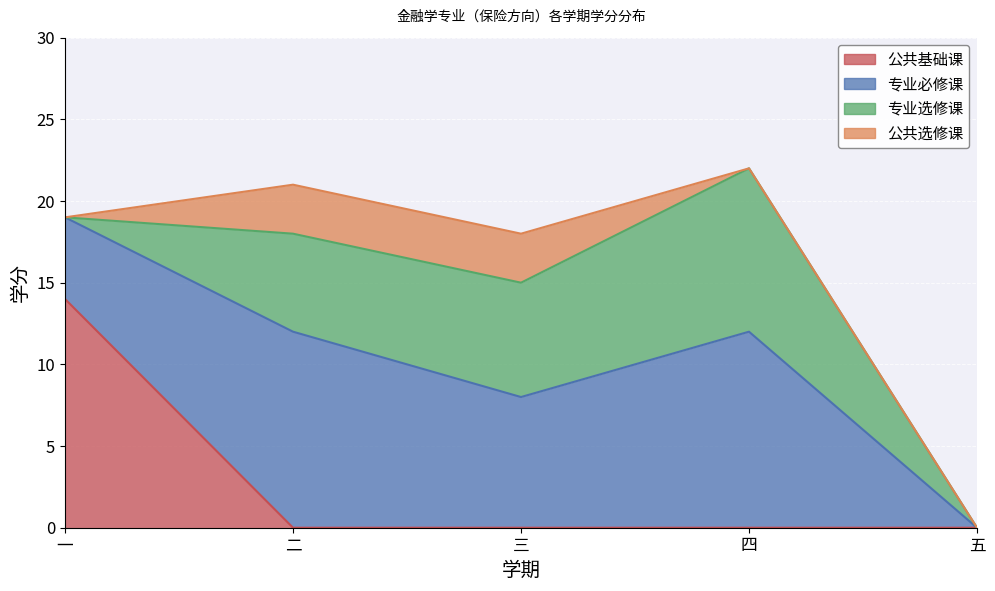

What is the maximum value for 公共基础课?

14